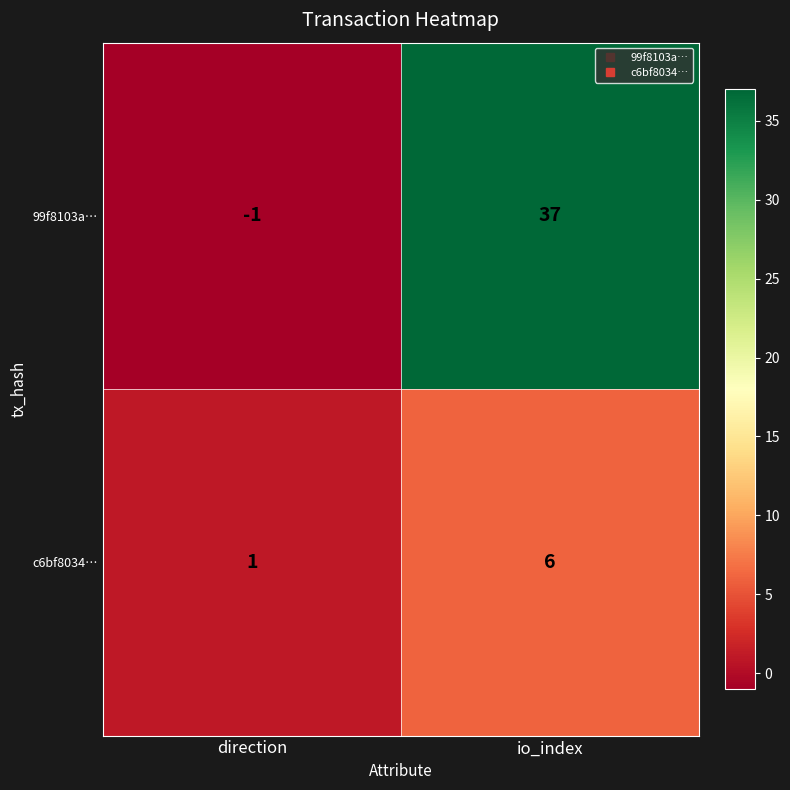

Rank the series at direction from highest to lowest value.

c6bf8034…, 99f8103a…